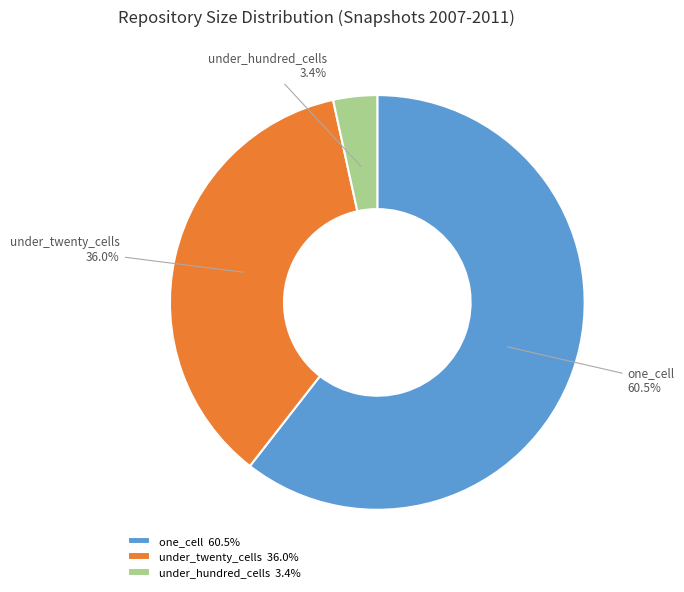

What is the ratio of the value at under_twenty_cells to the value at one_cell?

0.6